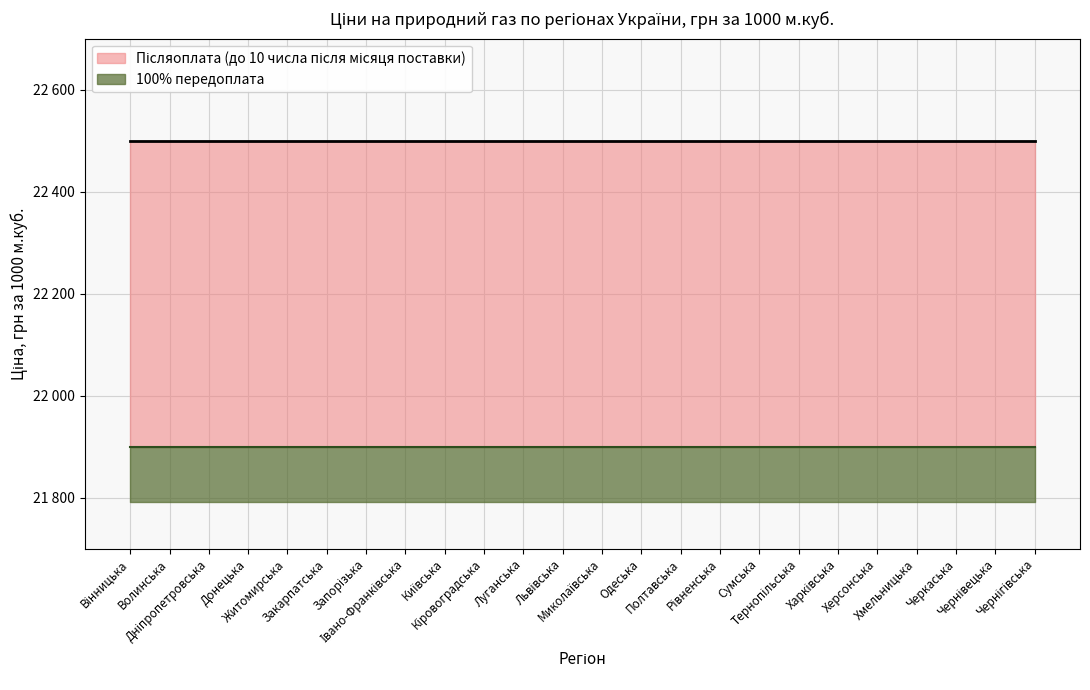

What is the spread (max minus min) of values at Дніпропетровська?

600